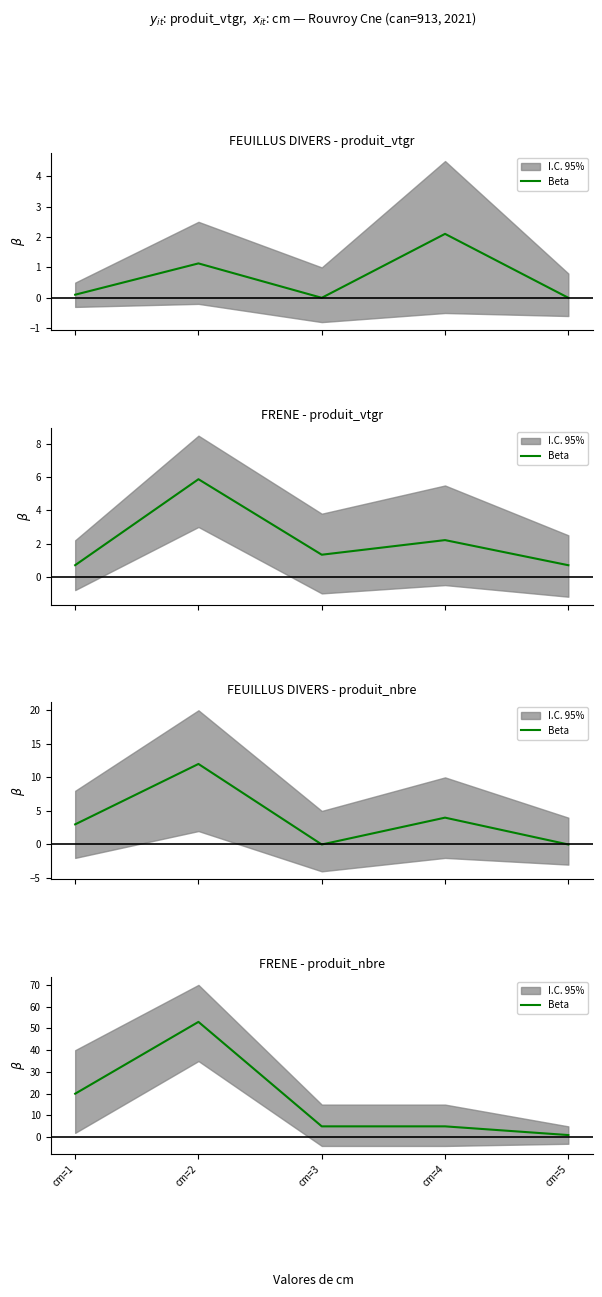

What is the sum of the values at cm=5 and cm=2?

54